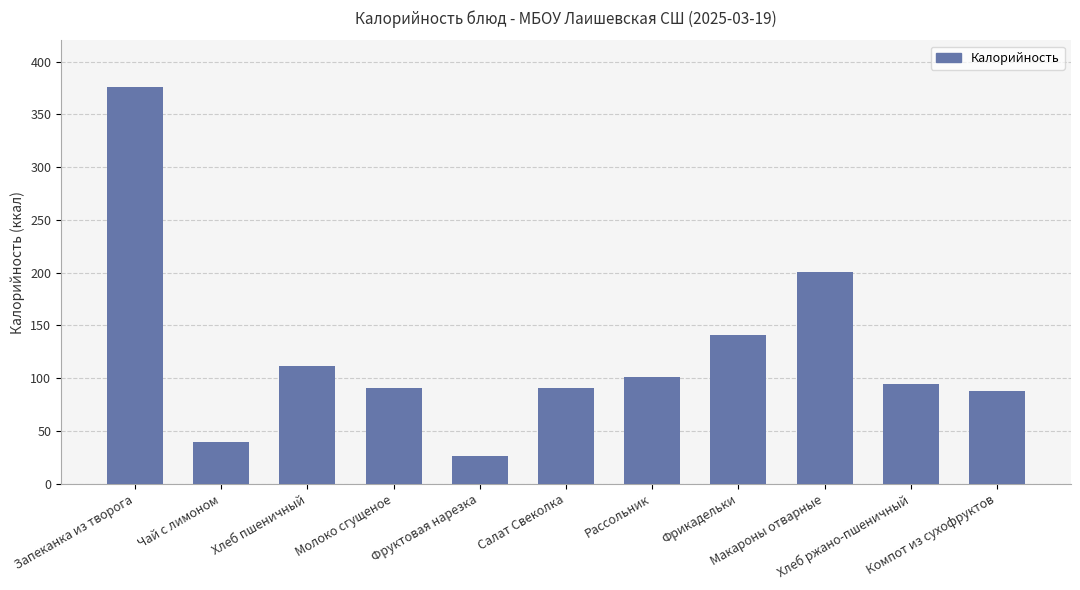

How many data points are above 94?

6